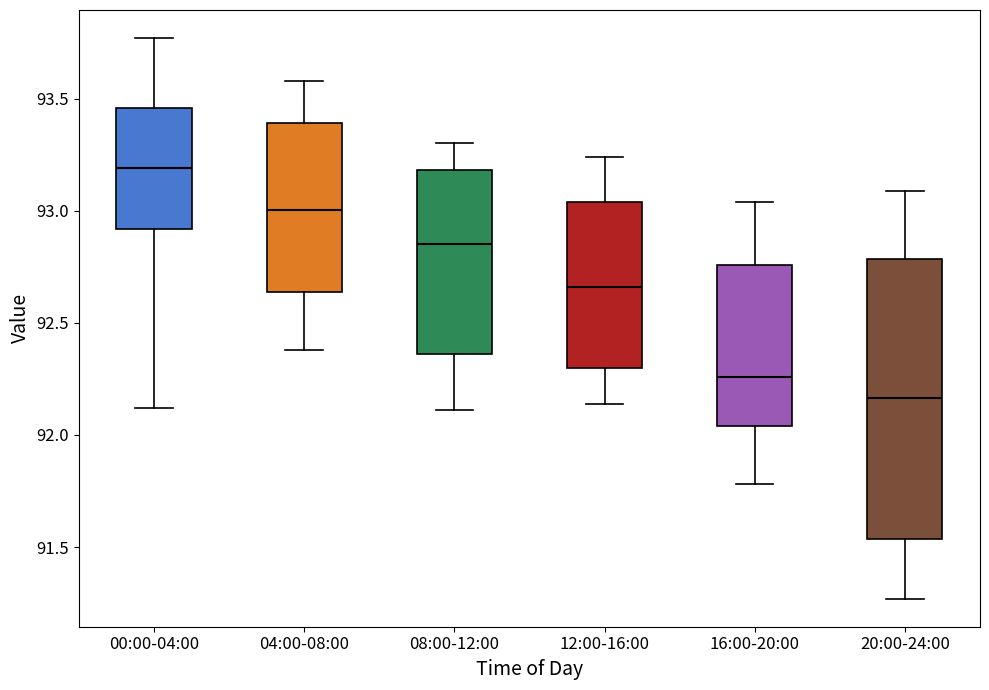

Reading left to right, transcribe this box plot: for each box, give where its median line is, the range the box spans, and where its two whiskers end, as read against the y-axis. The values are not printed on the chart, so give them approximately, as read against the axis.

00:00-04:00: median 93.20, box 92.90 to 93.45, whiskers 92.10 to 93.75
04:00-08:00: median 93.00, box 92.65 to 93.40, whiskers 92.40 to 93.60
08:00-12:00: median 92.85, box 92.35 to 93.20, whiskers 92.10 to 93.30
12:00-16:00: median 92.65, box 92.30 to 93.05, whiskers 92.15 to 93.25
16:00-20:00: median 92.25, box 92.05 to 92.75, whiskers 91.80 to 93.05
20:00-24:00: median 92.15, box 91.55 to 92.80, whiskers 91.25 to 93.10